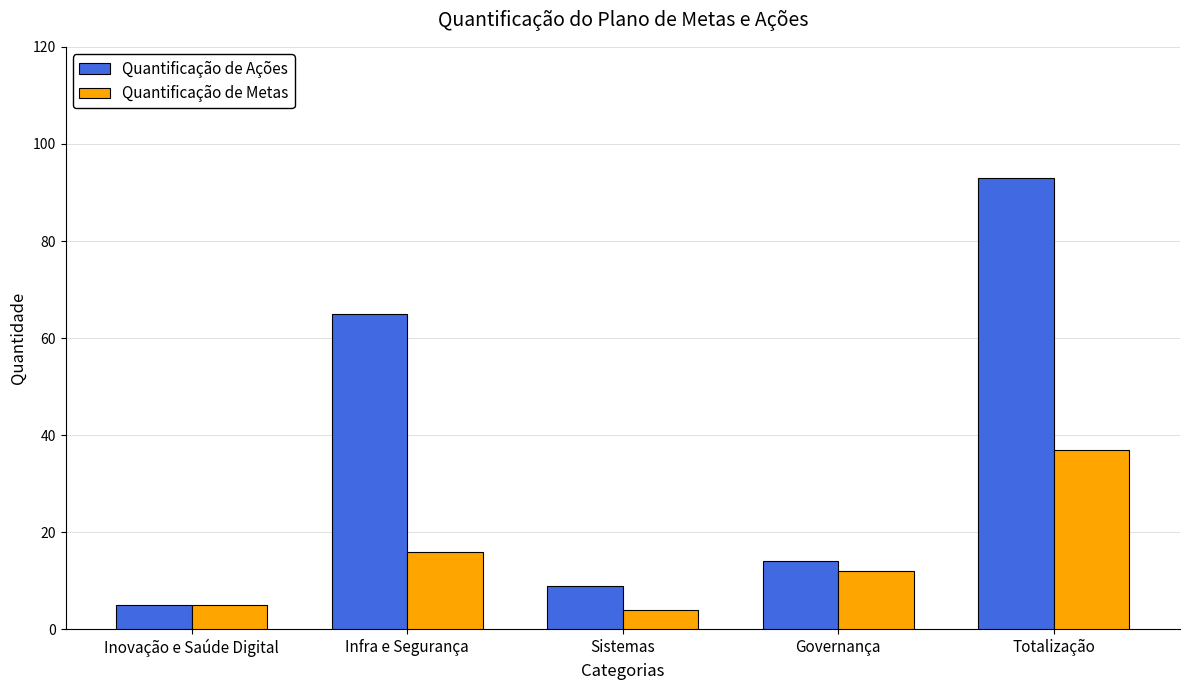

Which category has the highest value across all series?

Totalização